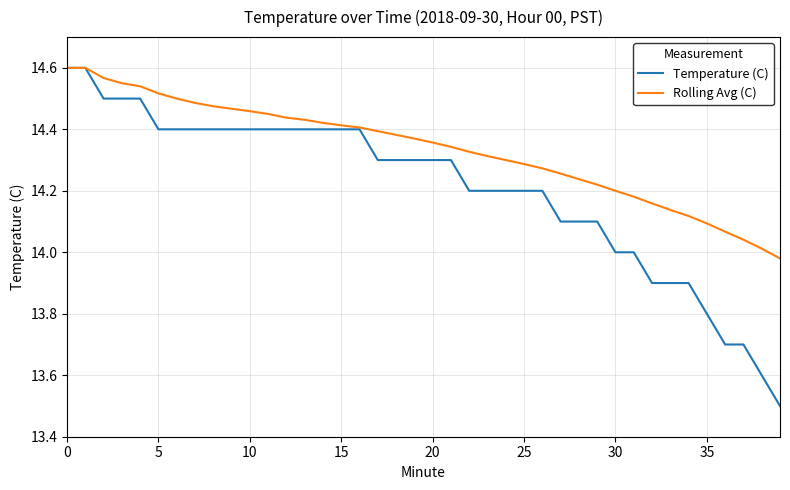

What is the smallest value displayed?

13.5